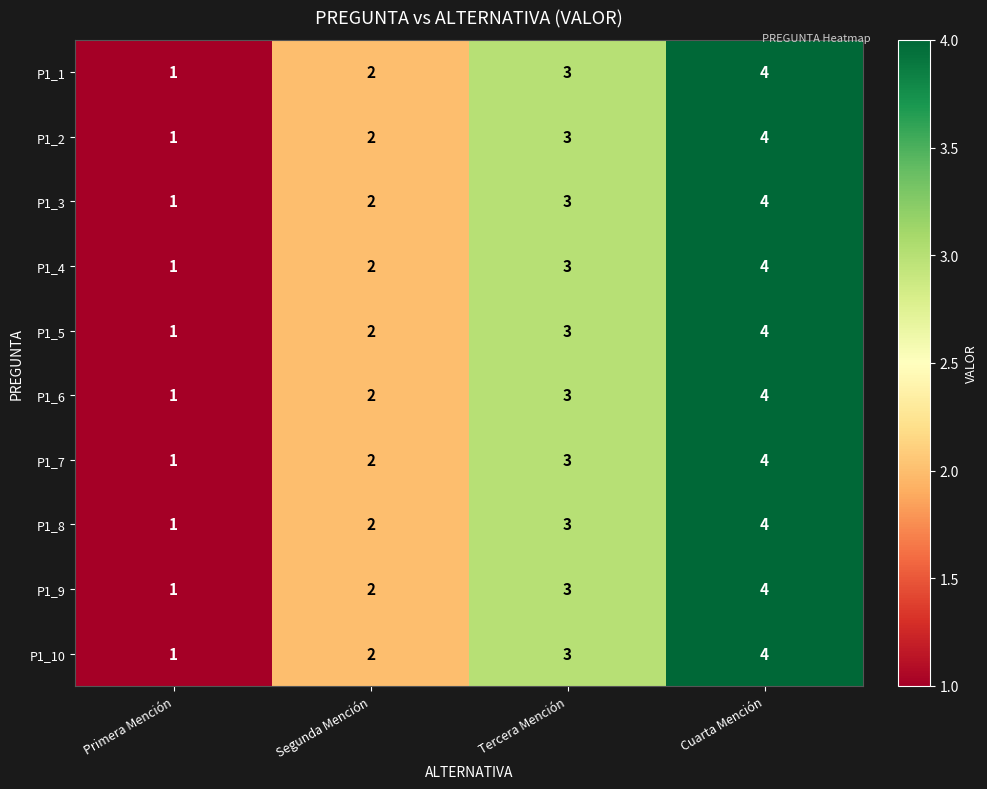

What is the difference between the maximum and minimum values in the P1_4 series?

3